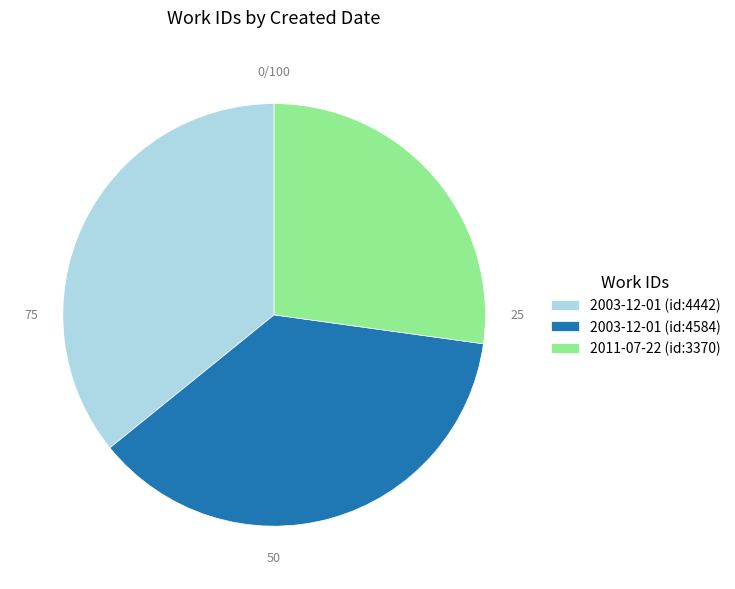

Does any single category account for the majority?

No